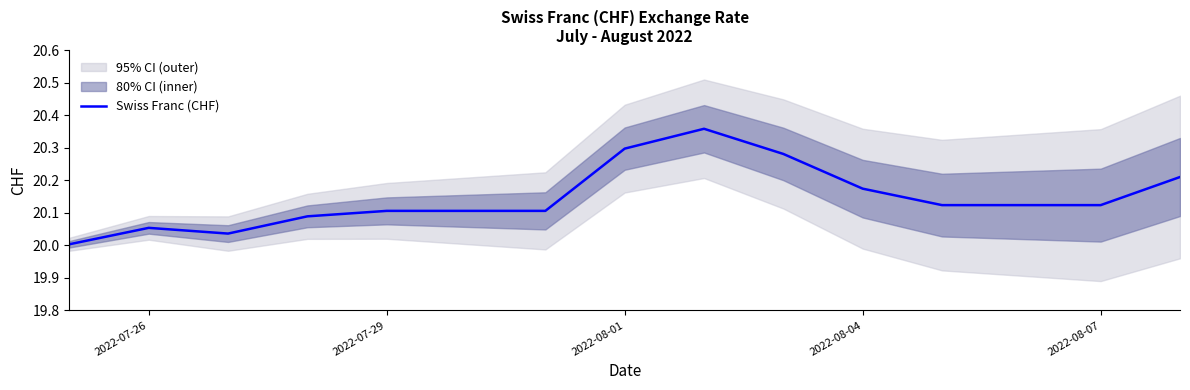

What is the value of the 3rd point from the left?

20.0